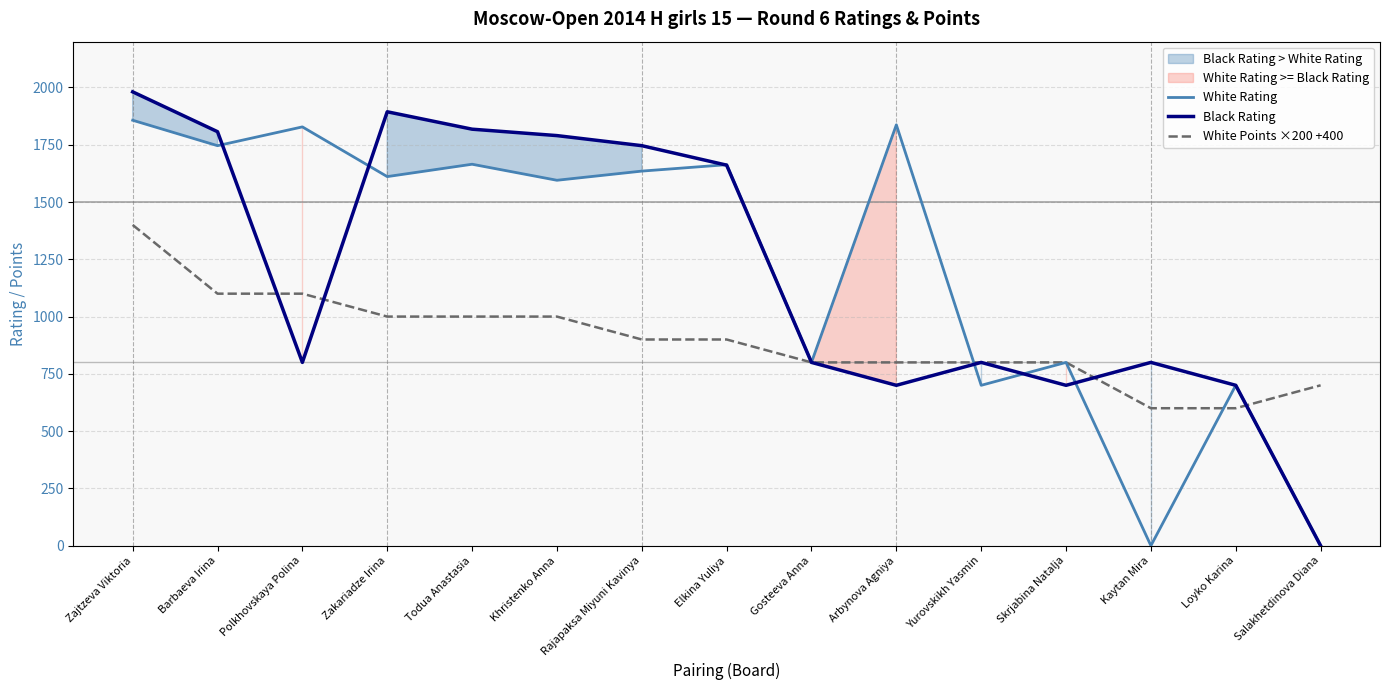

Between Polkhovskaya Polina and Arbynova Agniya, which is larger?

Arbynova Agniya